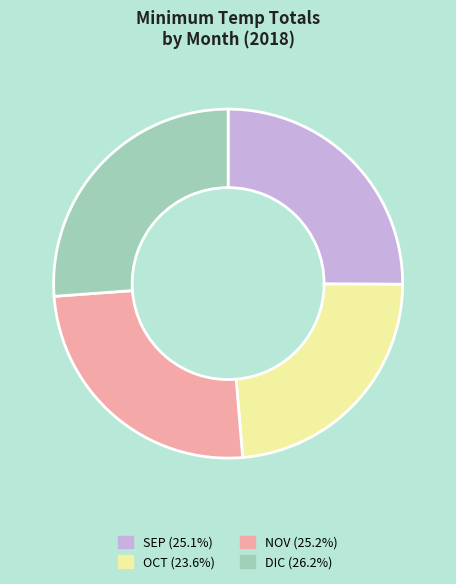

What is the ratio of the value at OCT to the value at DIC?

0.9